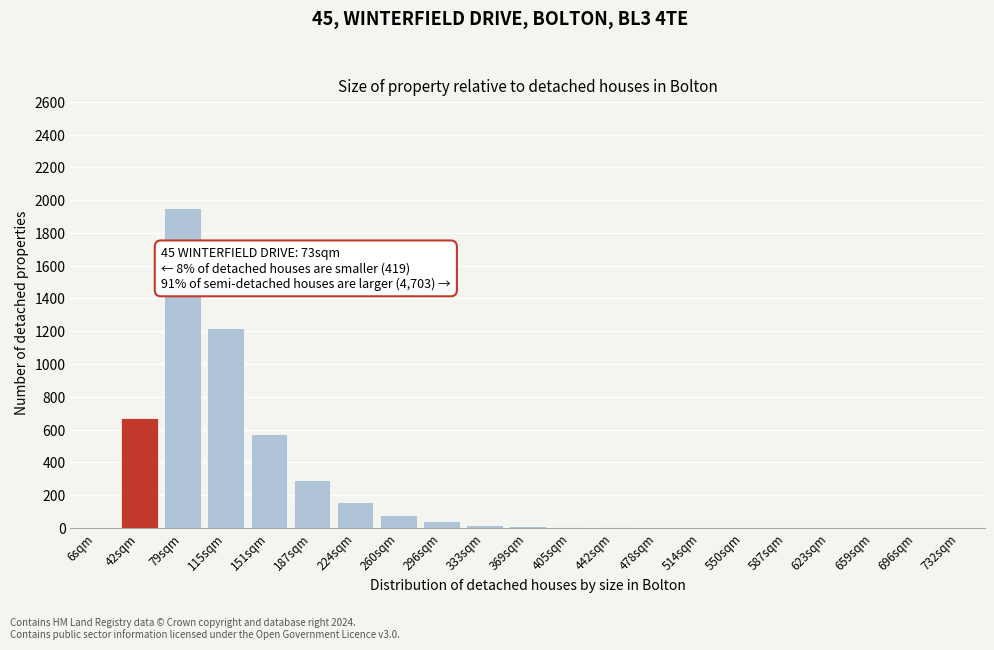

What is the change in value from 224sqm to 623sqm?

-160